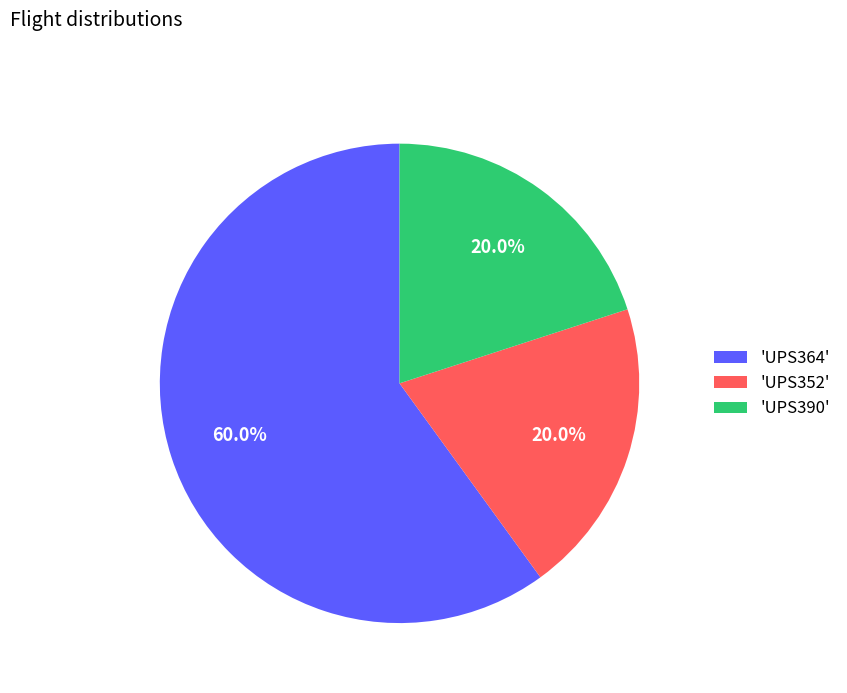

Which slice is the largest?

'UPS364'